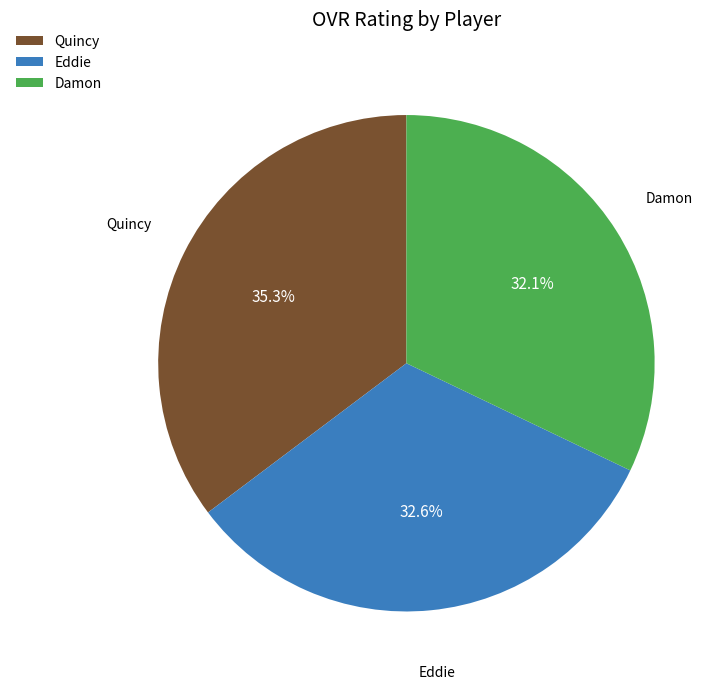

Between Damon and Eddie, which is larger?

Eddie